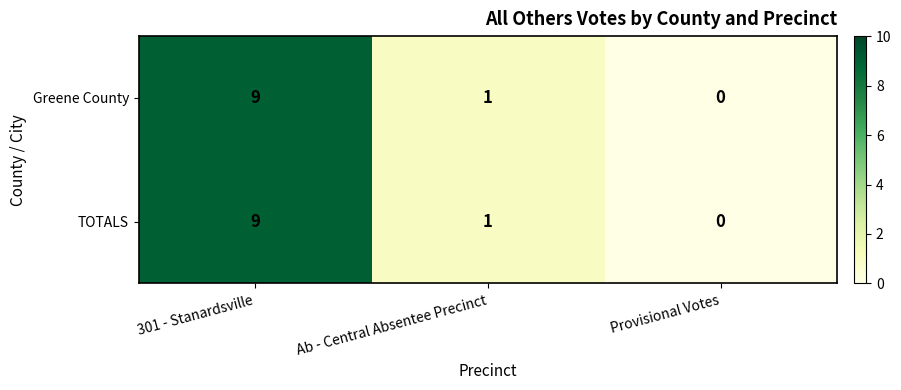

Reading right to left, list all the values displayed in this chart.

Greene County: Provisional Votes=0	Ab - Central Absentee Precinct=1	301 - Stanardsville=9
TOTALS: Provisional Votes=0	Ab - Central Absentee Precinct=1	301 - Stanardsville=9